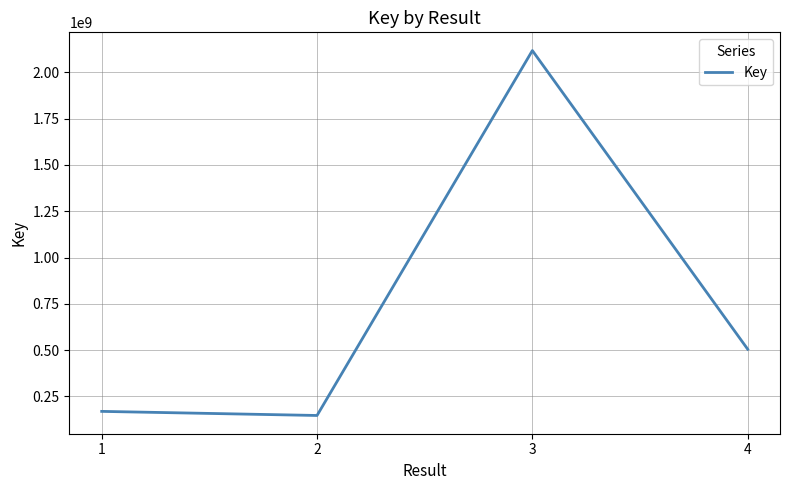

The value at 2 is 258759634. True or false?

False